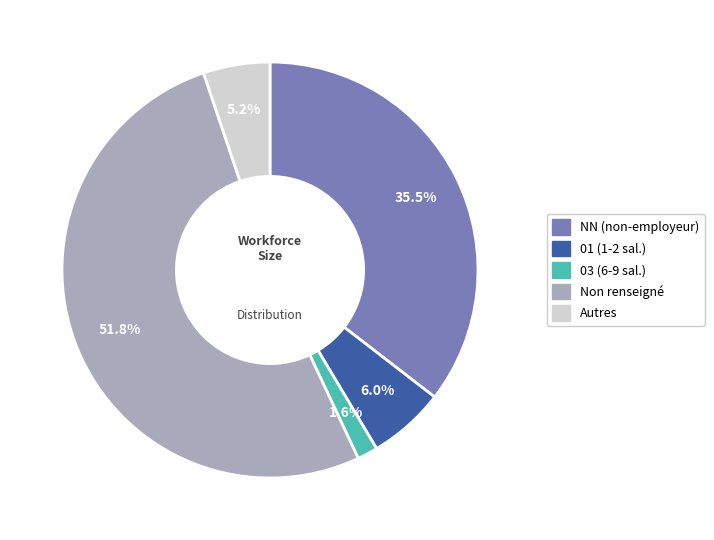

How many segments does this pie chart have?

5